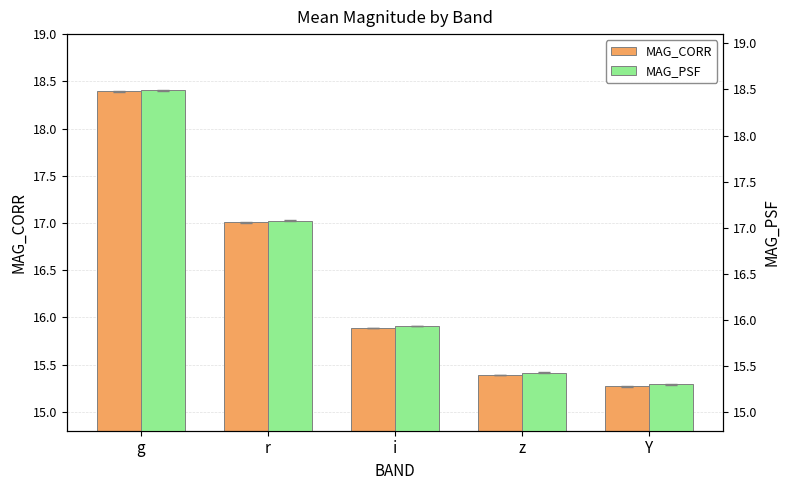

Is the value of MAG_CORR at i greater than the value of MAG_PSF at Y?

Yes